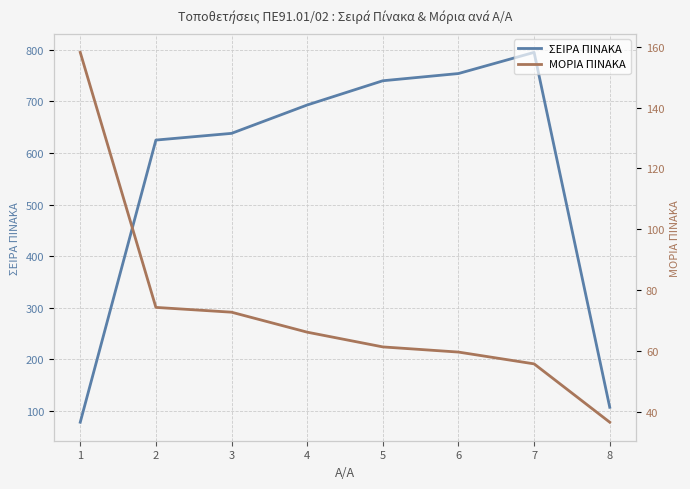

Rank the categories by ΣΕΙΡΑ ΠΙΝΑΚΑ value from lowest to highest.

1, 8, 2, 3, 4, 5, 6, 7